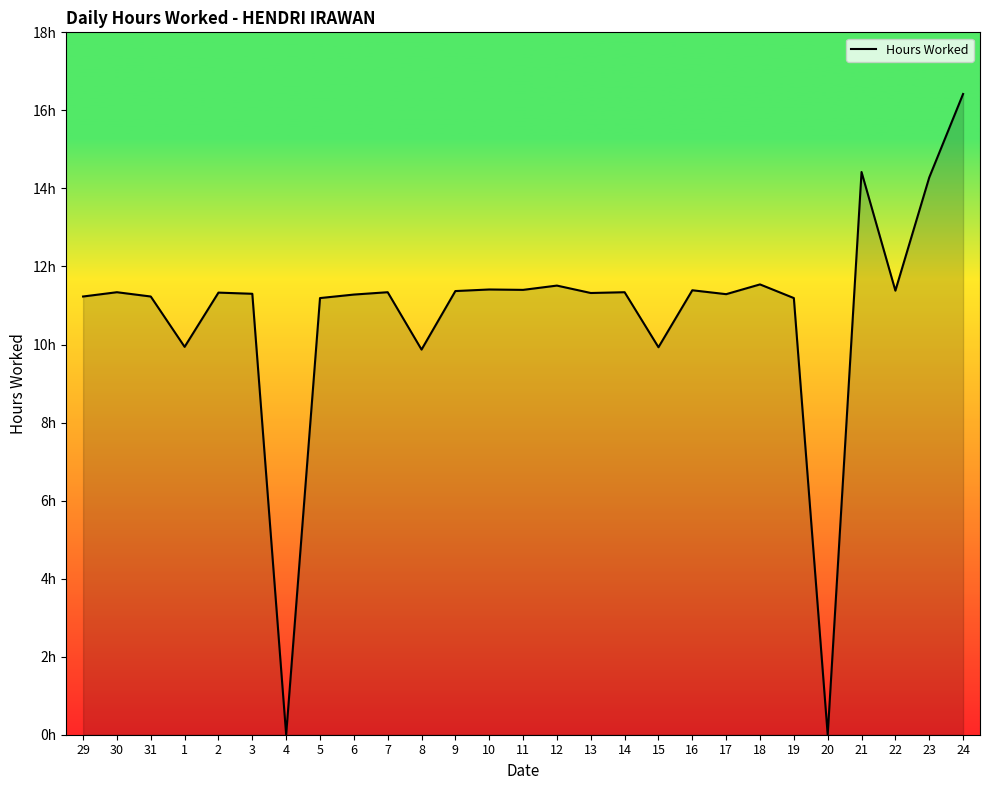

Does the chart have visible grid lines?

No